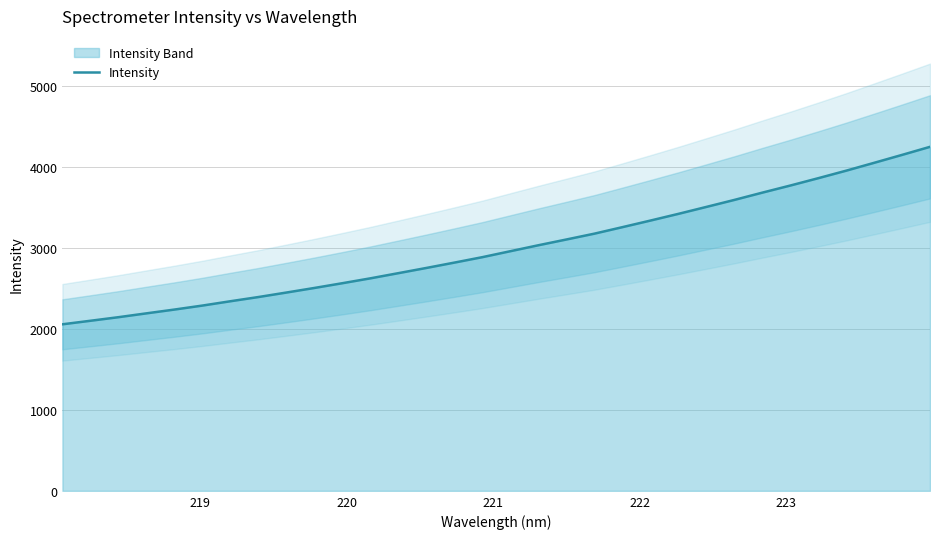

How many categories are shown in the chart?

32